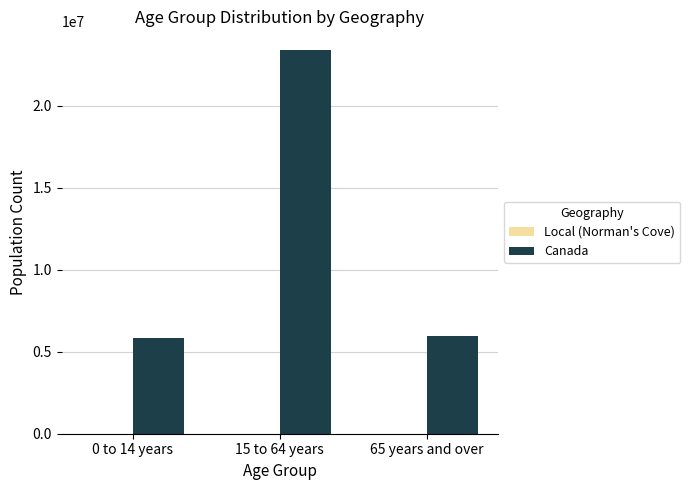

What is the difference between the Canada values at 15 to 64 years and 65 years and over?

17440900